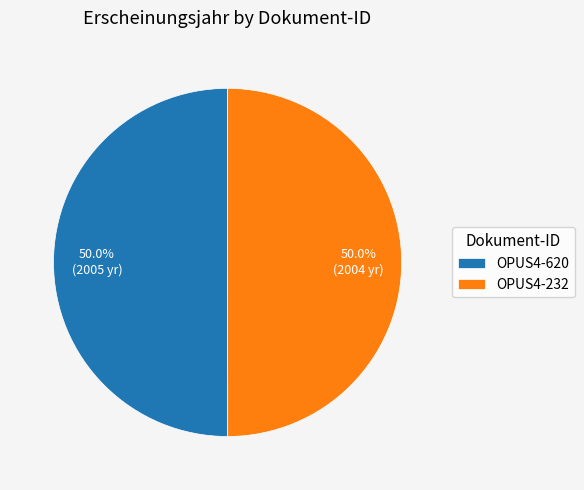

What portion of the pie excludes OPUS4-620?

50.0%